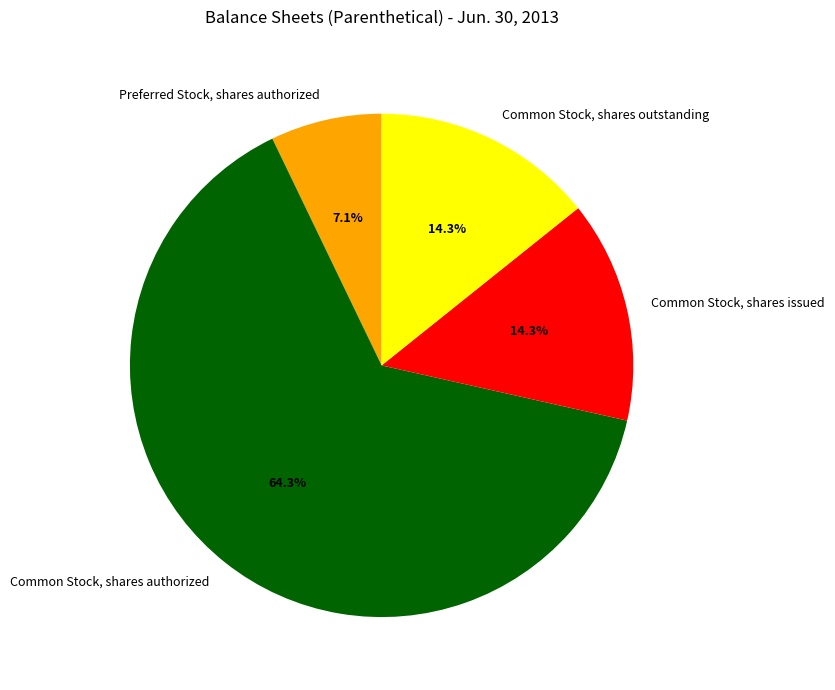

Which category has the biggest portion of the pie?

Common Stock, shares authorized